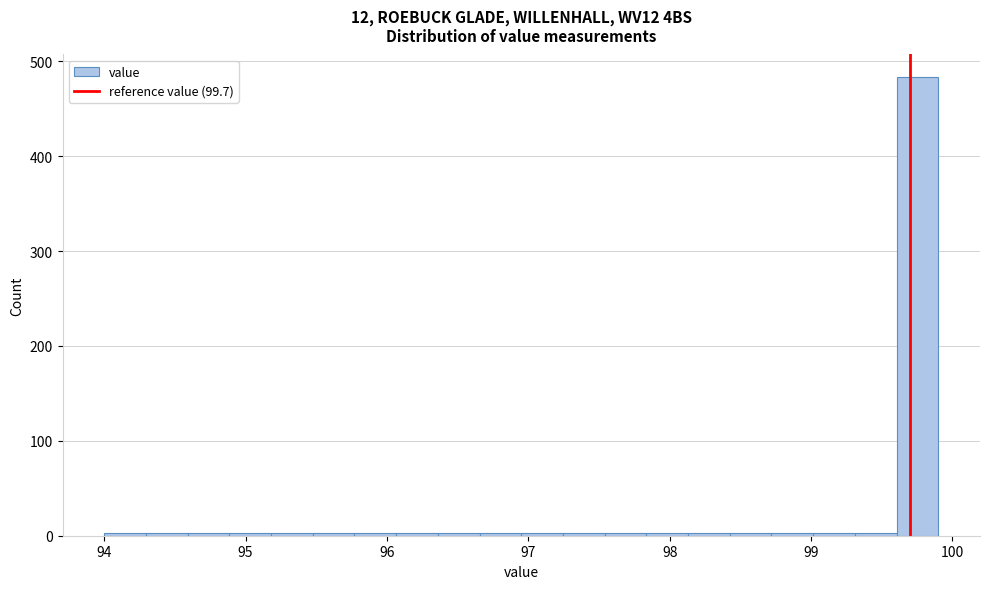

Read against the x-axis, roughly where is the centre of the tallest bar?

99.8